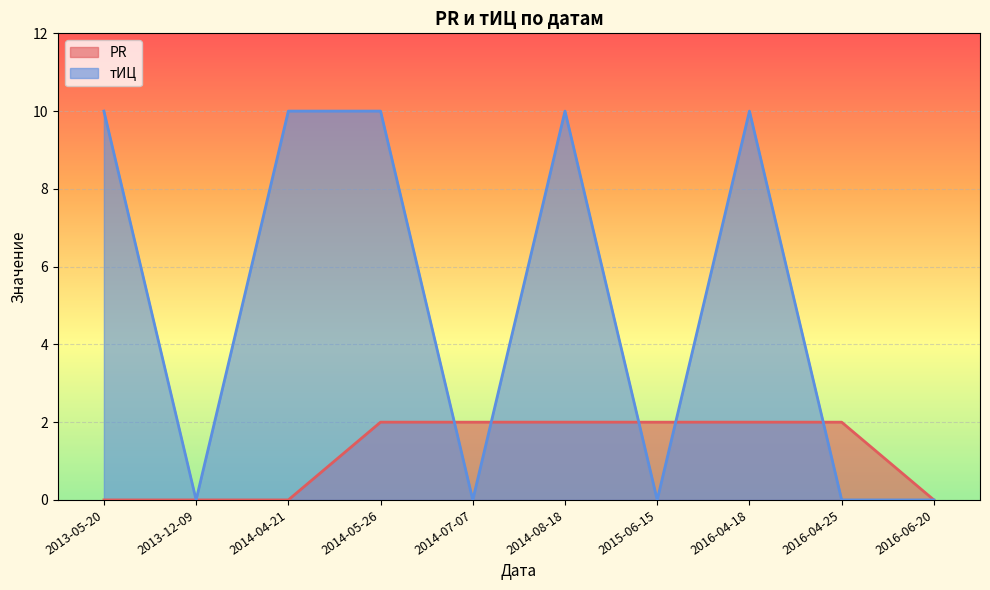

Which series ends up on top after the final intersection of тИЦ and PR?

PR